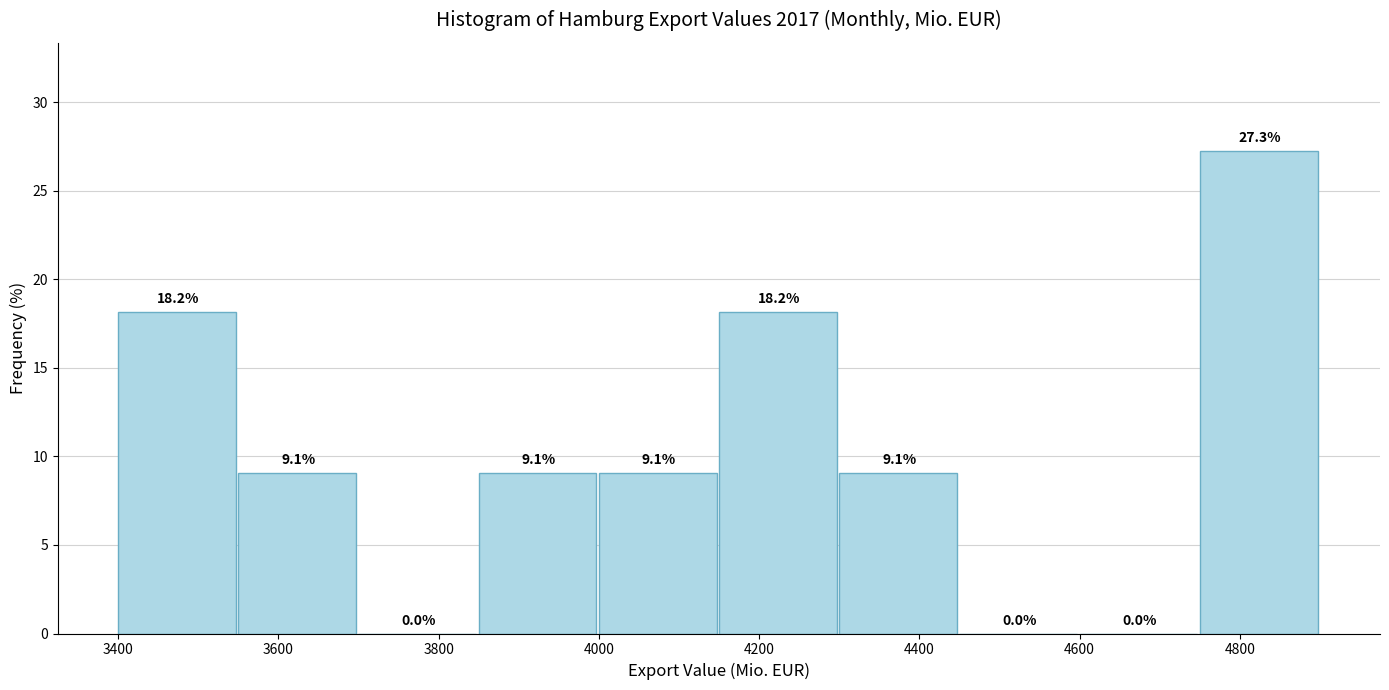

Reading left to right, list every bar in this chart as the range it spans on the x-axis followed by its height. The bar edges are not printed on the chart, so give them approximately, as read against the axis.

3400 to 3550: 18.2
3550 to 3700: 9.1
3700 to 3850: 0.0
3850 to 4000: 9.1
4000 to 4150: 9.1
4150 to 4300: 18.2
4300 to 4450: 9.1
4450 to 4600: 0.0
4600 to 4750: 0.0
4750 to 4900: 27.3